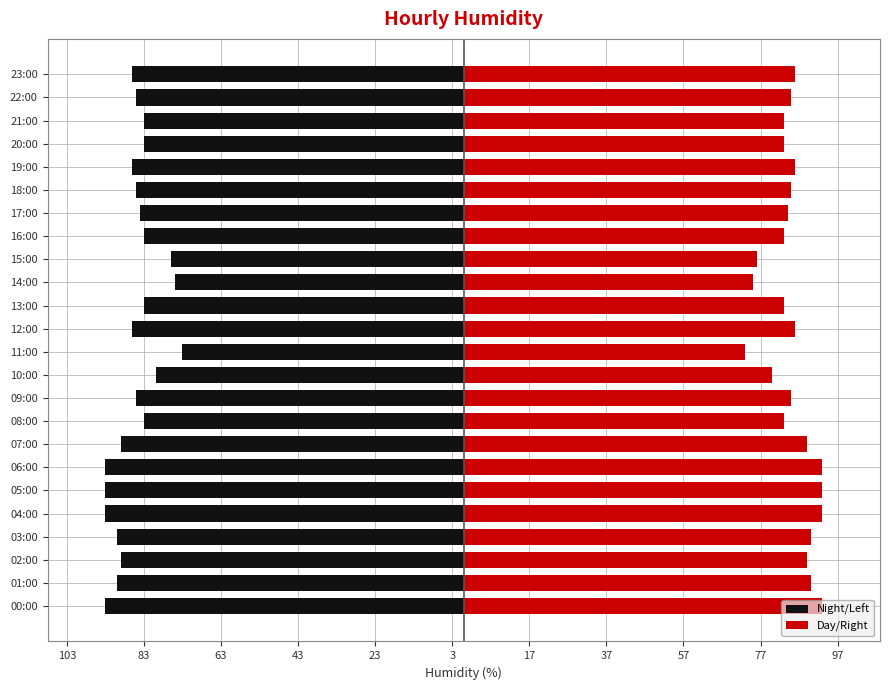

Is it true that Night/Left equals -84 at 17:00?

True